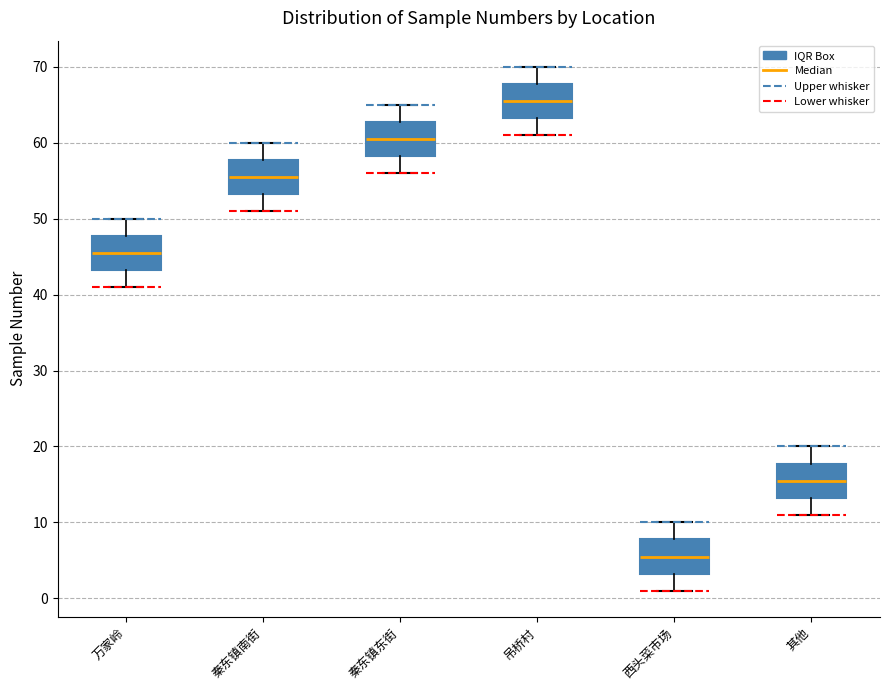

Reading left to right, read every box against the y-axis: the position of its median line, the range the box covers, and the ends of its whiskers. The values are not printed on the chart, so give them approximately, as read against the axis.

万家岭: median 46, box 43 to 48, whiskers 41 to 50
秦东镇南街: median 56, box 53 to 58, whiskers 51 to 60
秦东镇东街: median 61, box 58 to 63, whiskers 56 to 65
吊桥村: median 66, box 63 to 68, whiskers 61 to 70
西头菜市场: median 6, box 3 to 8, whiskers 1 to 10
其他: median 16, box 13 to 18, whiskers 11 to 20